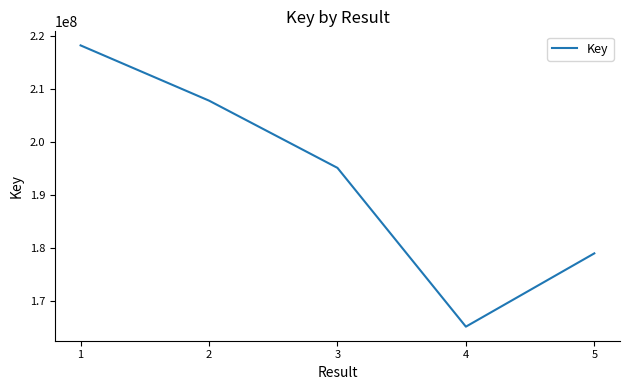

At which label is the value closest to 191687549?

3